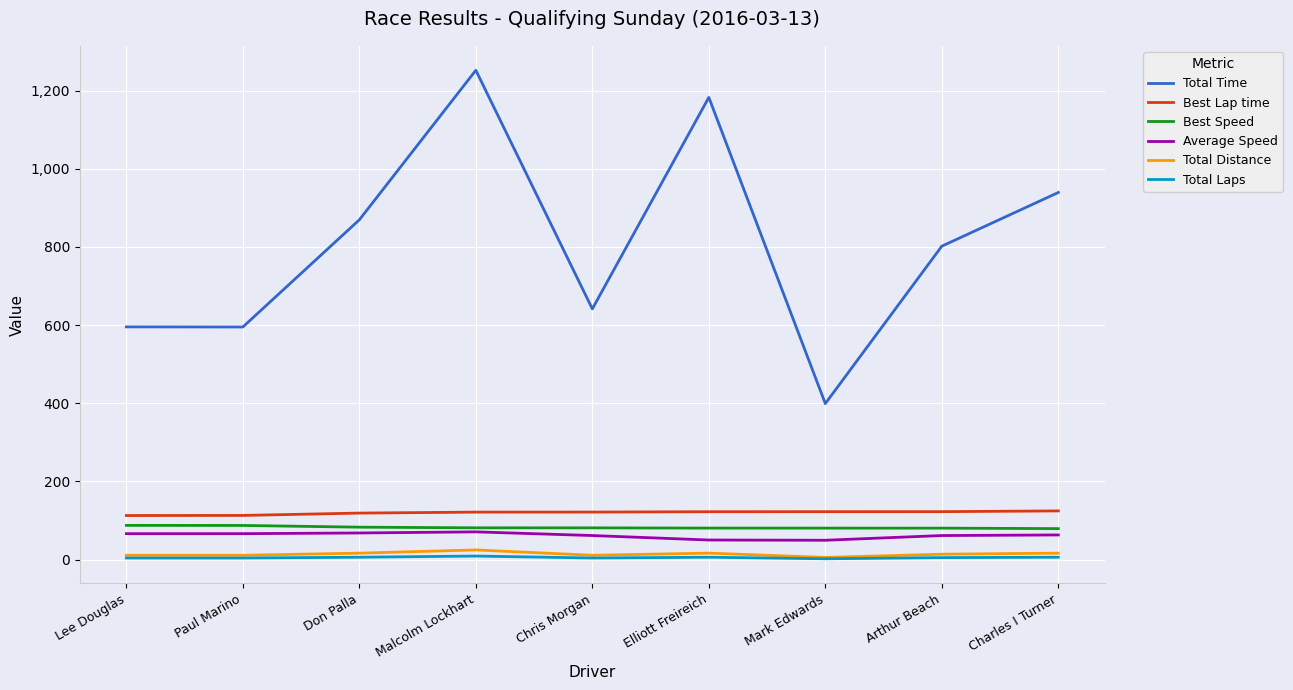

At which category is the sum across all series the highest?

Malcolm Lockhart